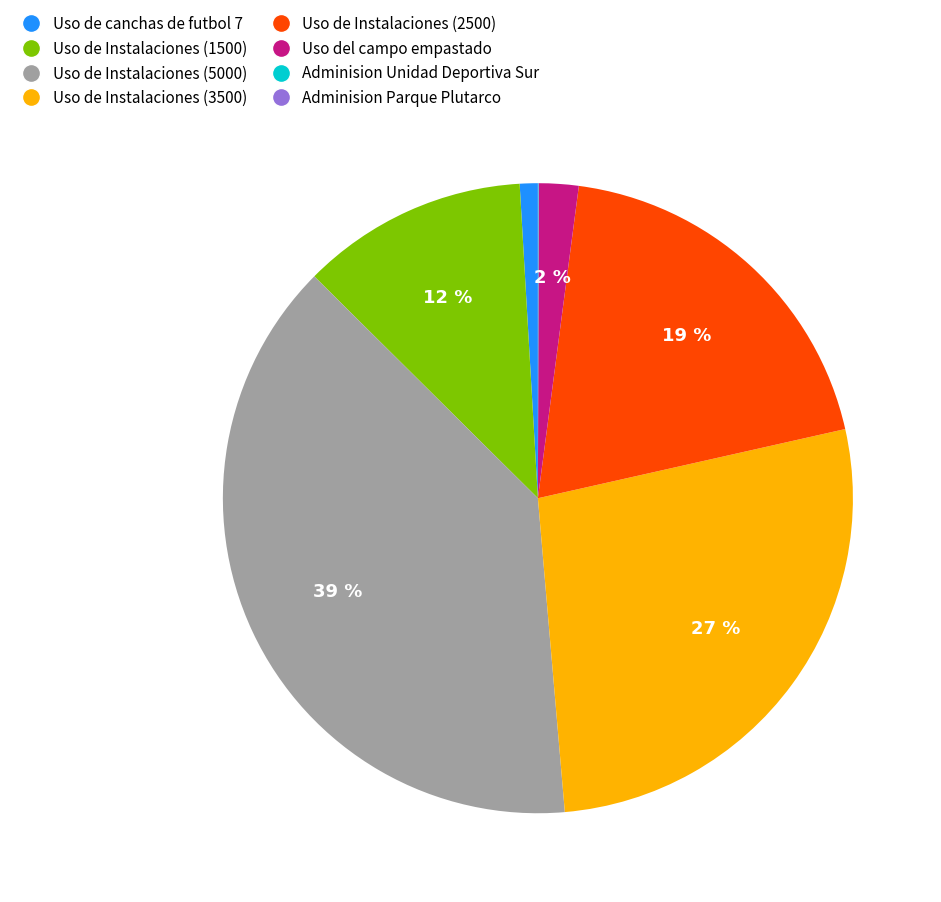

Is there any slice that represents more than half of the pie?

No